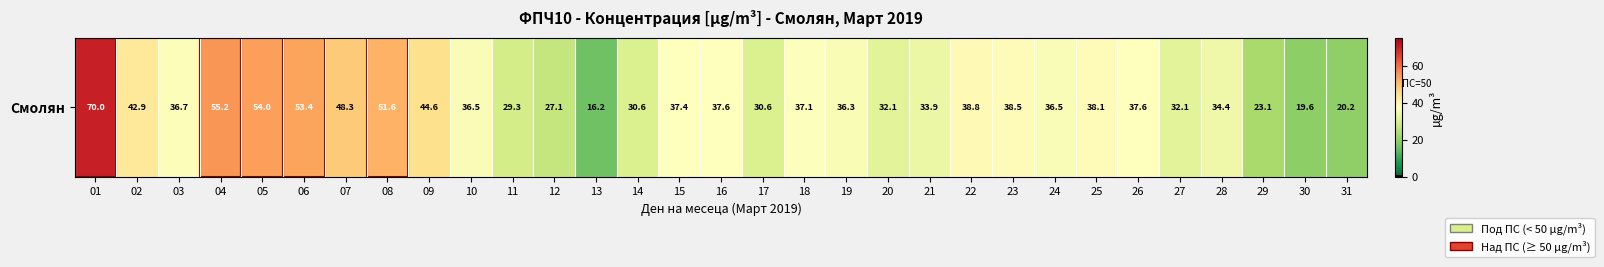

Approximately how many times larger is the value at 06 compared to 27?

1.7